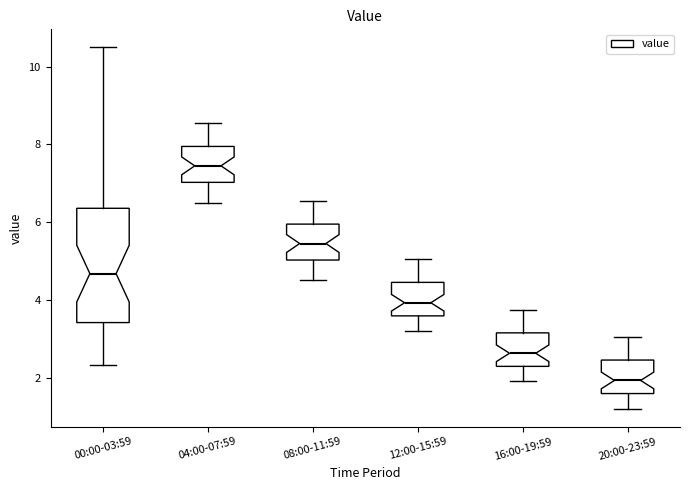

Reading left to right, transcribe this box plot: for each box, give where its median line is, the range the box spans, and where its two whiskers end, as read against the y-axis. The values are not printed on the chart, so give them approximately, as read against the axis.

00:00-03:59: median 4.6, box 3.4 to 6.4, whiskers 2.4 to 10.6
04:00-07:59: median 7.4, box 7.0 to 8.0, whiskers 6.6 to 8.6
08:00-11:59: median 5.4, box 5.0 to 6.0, whiskers 4.6 to 6.6
12:00-15:59: median 4.0, box 3.6 to 4.4, whiskers 3.2 to 5.0
16:00-19:59: median 2.6, box 2.2 to 3.2, whiskers 2.0 to 3.8
20:00-23:59: median 2.0, box 1.6 to 2.4, whiskers 1.2 to 3.0